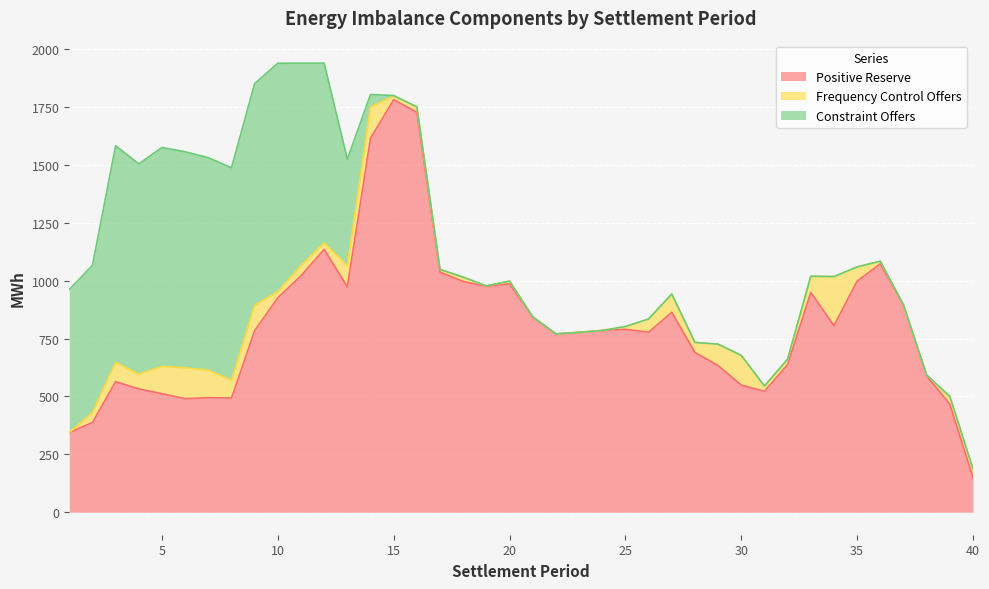

Rank the categories by Positive Reserve value from lowest to highest.

40, 1, 2, 39, 6, 8, 7, 5, 31, 4, 30, 3, 38, 29, 32, 28, 22, 23, 26, 9, 24, 25, 34, 21, 27, 37, 10, 33, 13, 19, 20, 18, 35, 11, 17, 36, 12, 14, 16, 15